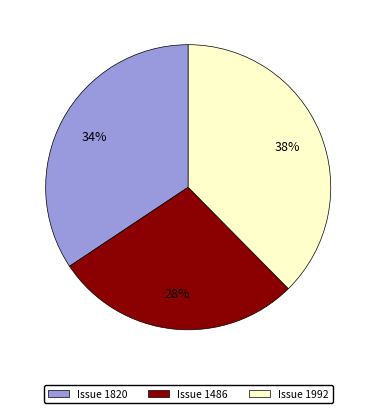

Rank the categories by value from lowest to highest.

Issue 1486, Issue 1820, Issue 1992